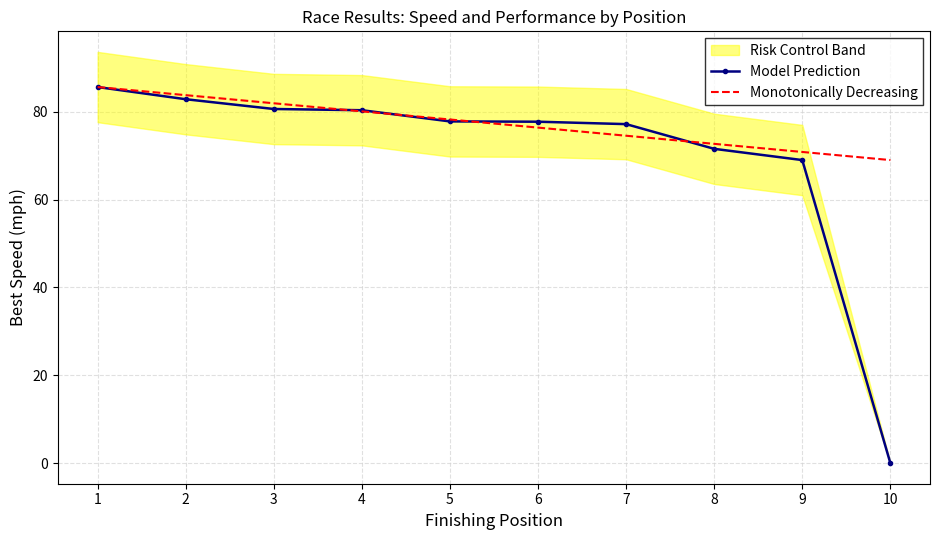

What is the difference between the highest and lowest values at 4?

0.3